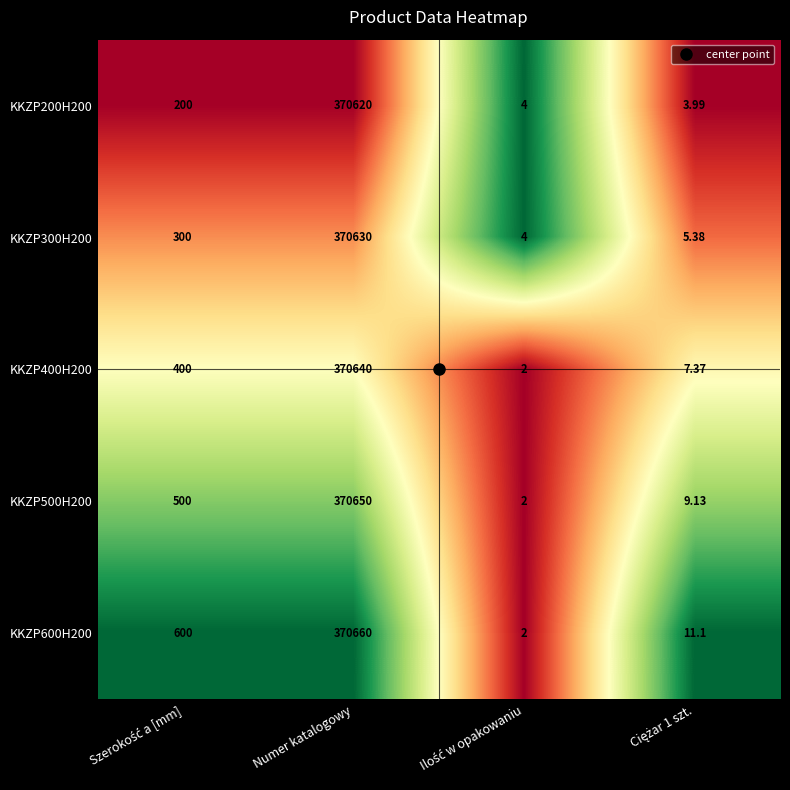

Which category has the highest value in the KKZP400H200 series?

Numer katalogowy